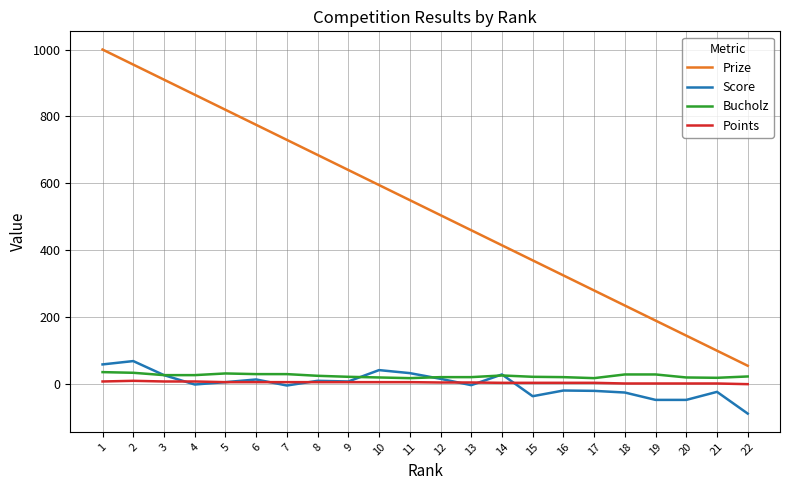

Which series has the largest range (max minus min)?

Prize